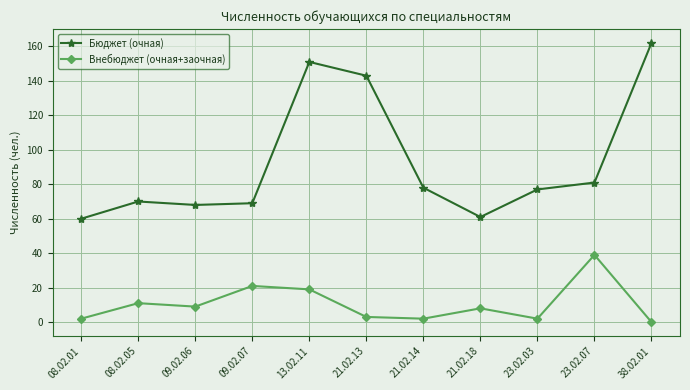

At which category does Бюджет (очная) reach its first local peak?

08.02.05